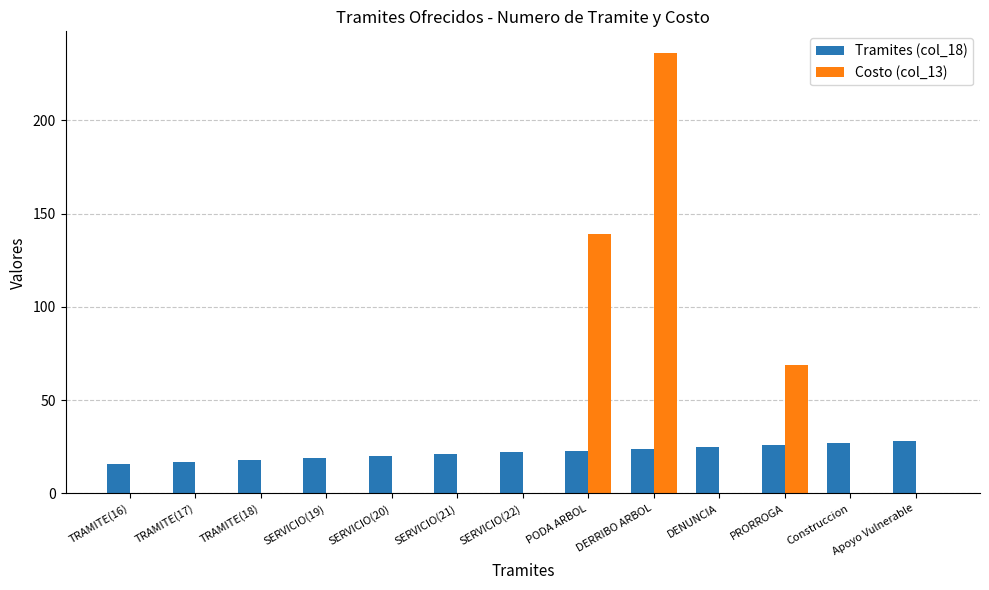

Read the Tramites (col_18) value at PODA ARBOL, to the nearest 10.

20